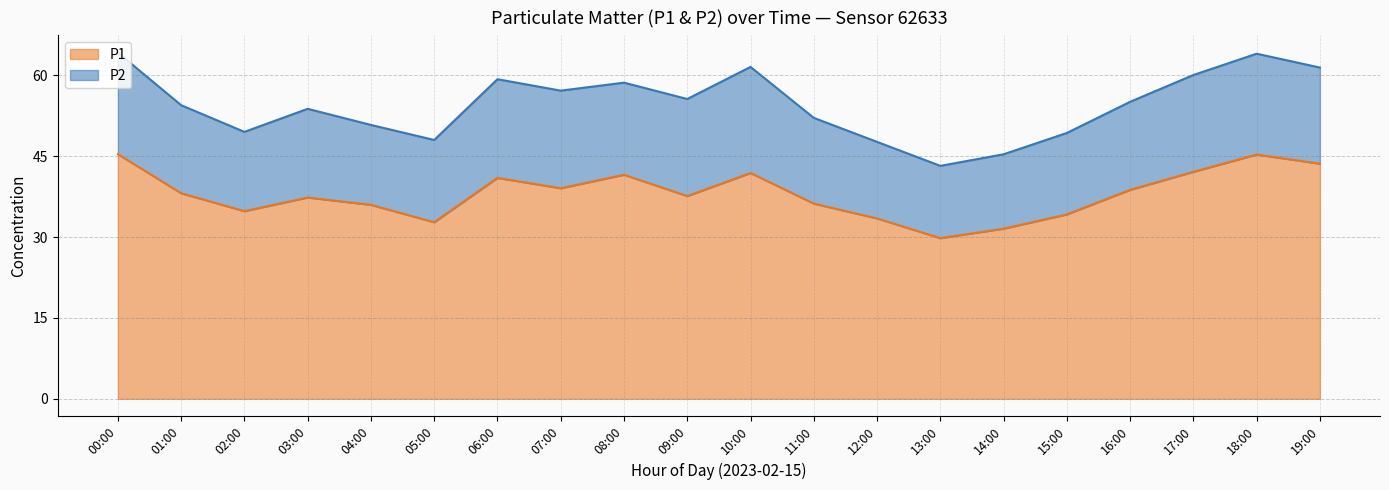

True or false: the data shows 43.6 at 19:00.

True